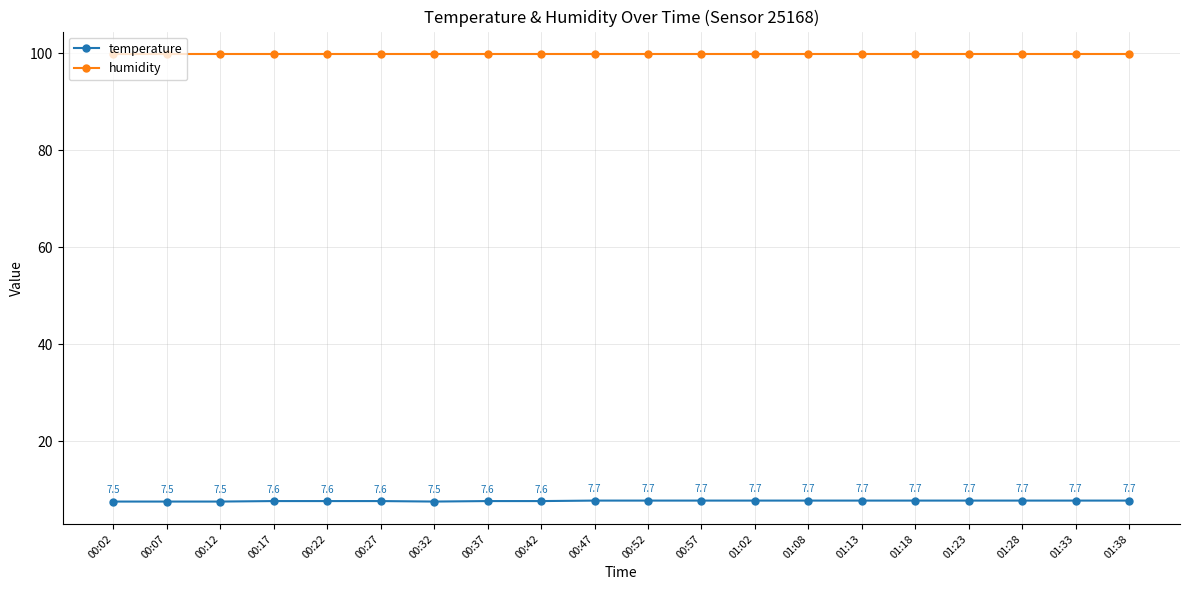

What is the value of the temperature point at the 7th from the left?

7.5